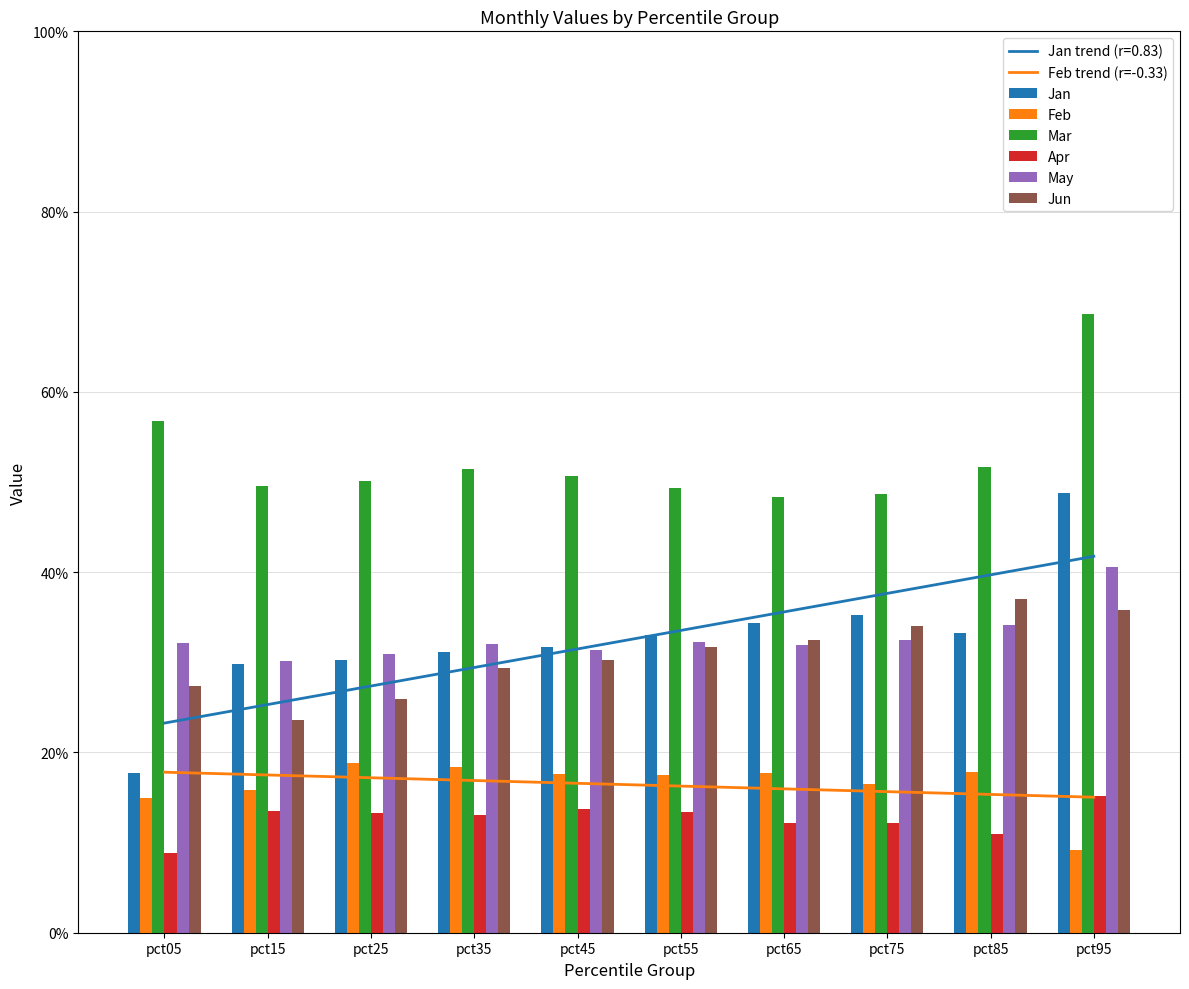

Which series has the widest spread of values?

Jan